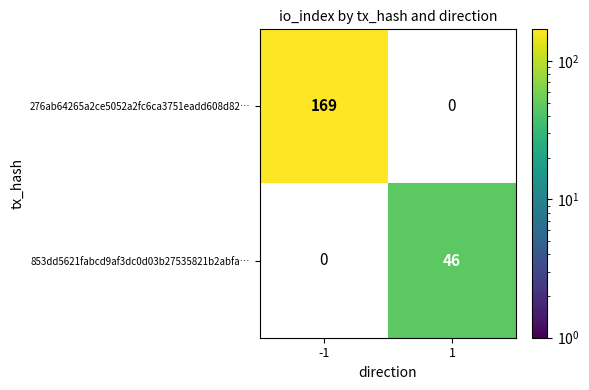

Is it true that 276ab64265a2ce5052a2fc6ca3751eadd608d82… equals 169 at -1?

True